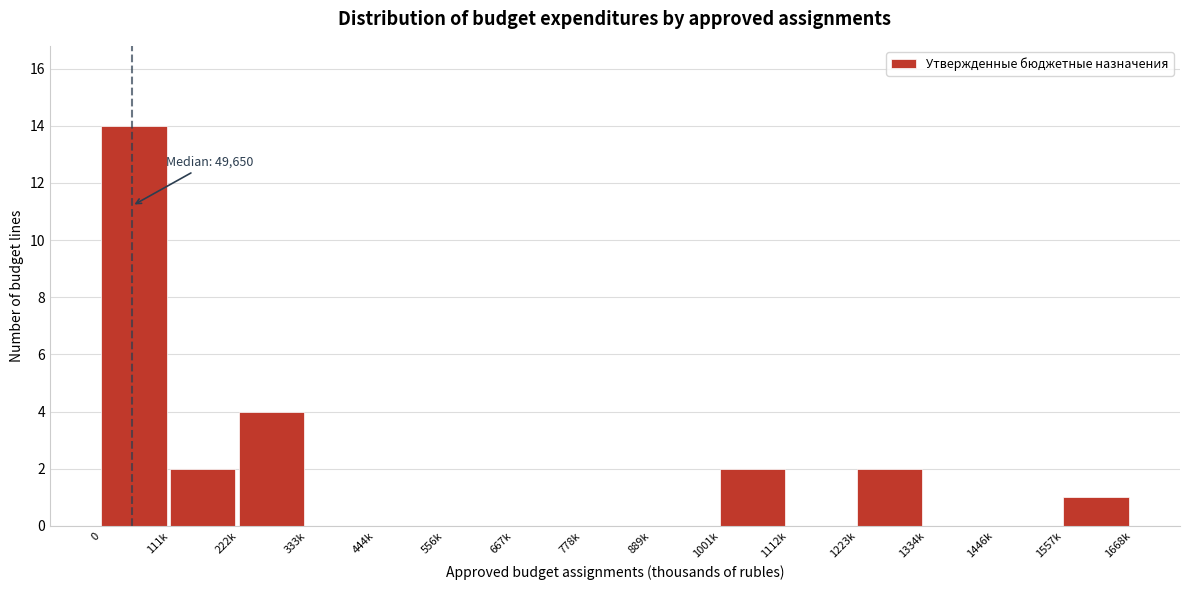

Reading left to right, transcribe all the data shown in this chart.

0=14	111k=2	222k=4	333k=0	444k=0	556k=0	667k=0	778k=0	889k=0	1001k=2	1112k=0	1223k=2	1334k=0	1446k=0	1557k=1